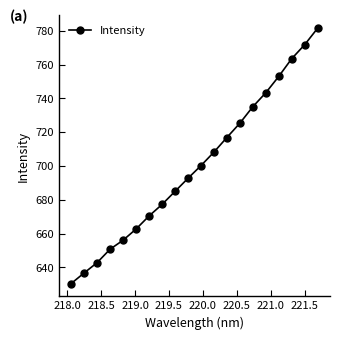

What is the value of the 5th point from the left?

656.1